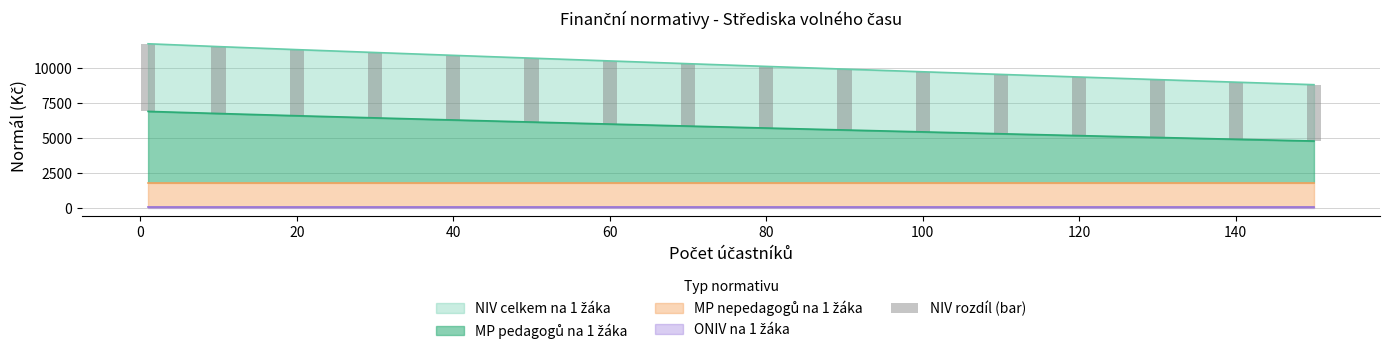

What is the difference between the maximum and minimum values?

808